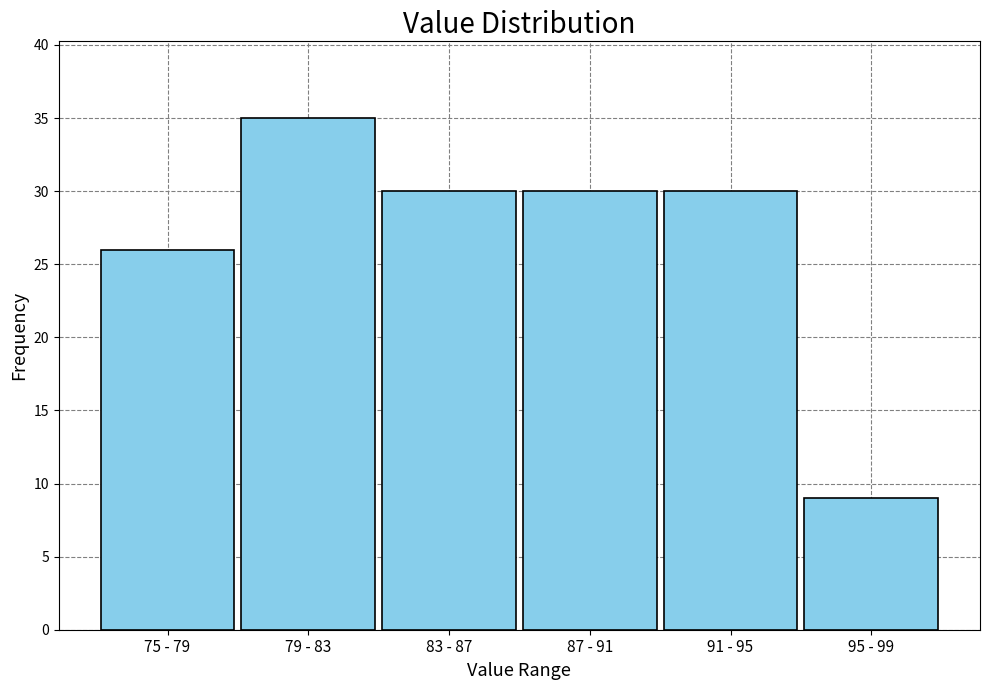

Reading left to right, list all the values displayed in this chart.

26	35	30	30	30	9